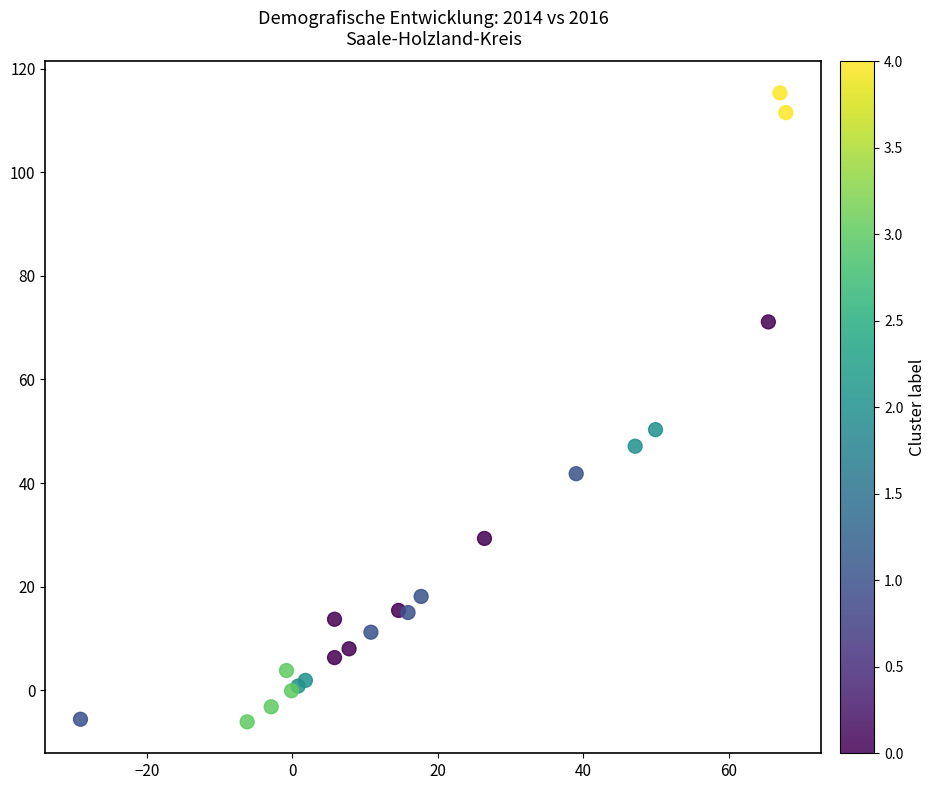

What Y value in the scatter plot is closest to 54?

50.3